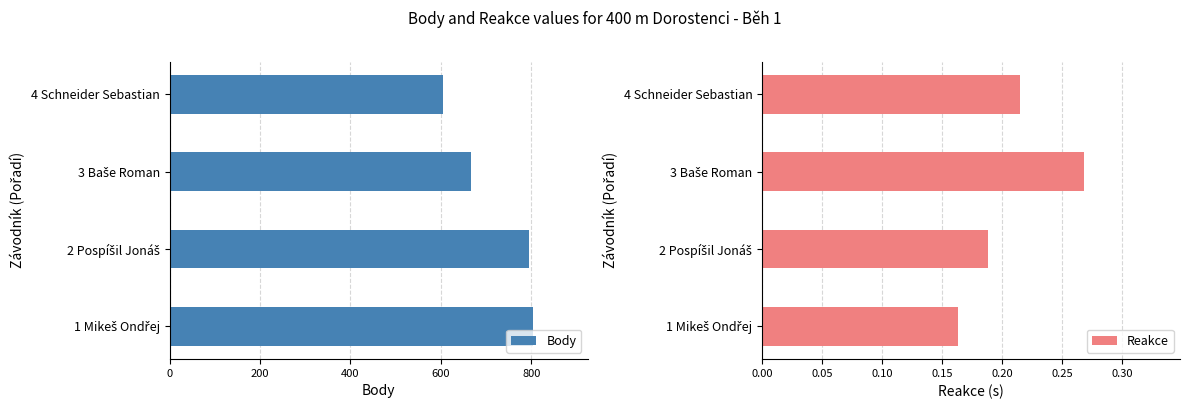

What are all the series names shown in the legend?

Body, Reakce